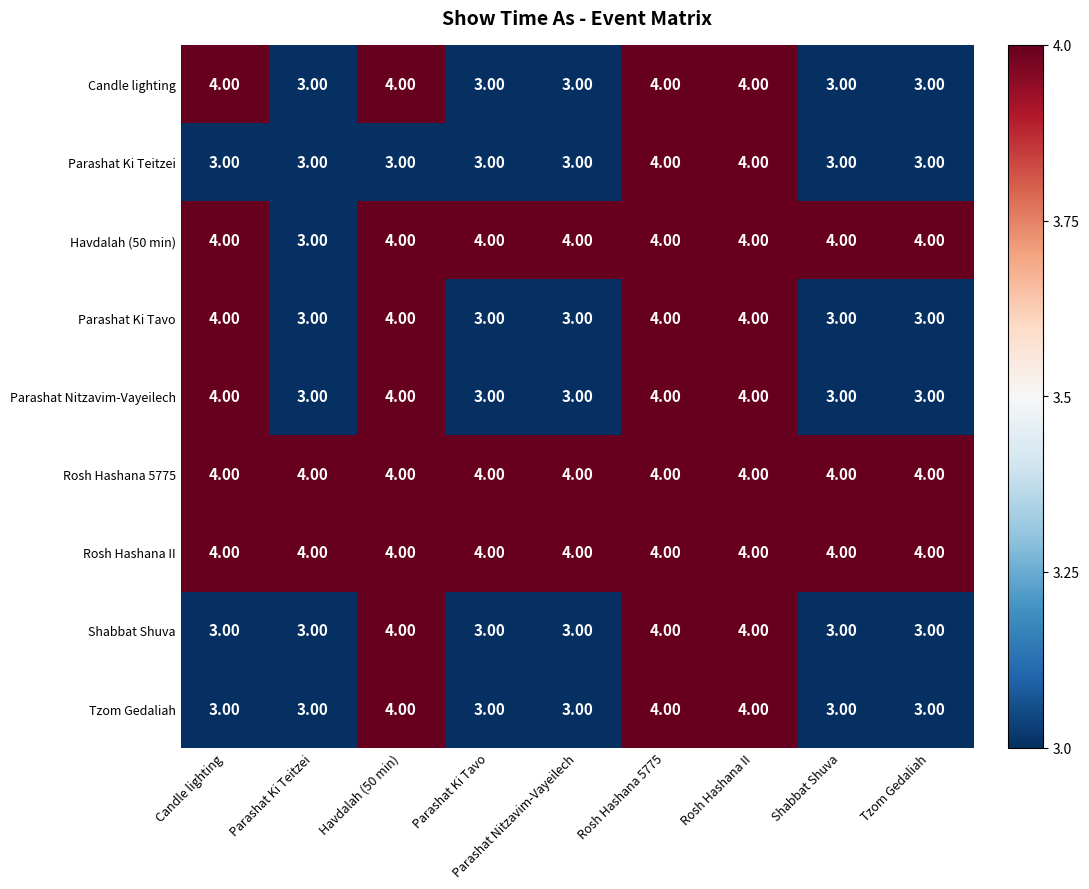

Where is Havdalah (50 min) nearest to the value 3?

Parashat Ki Teitzei